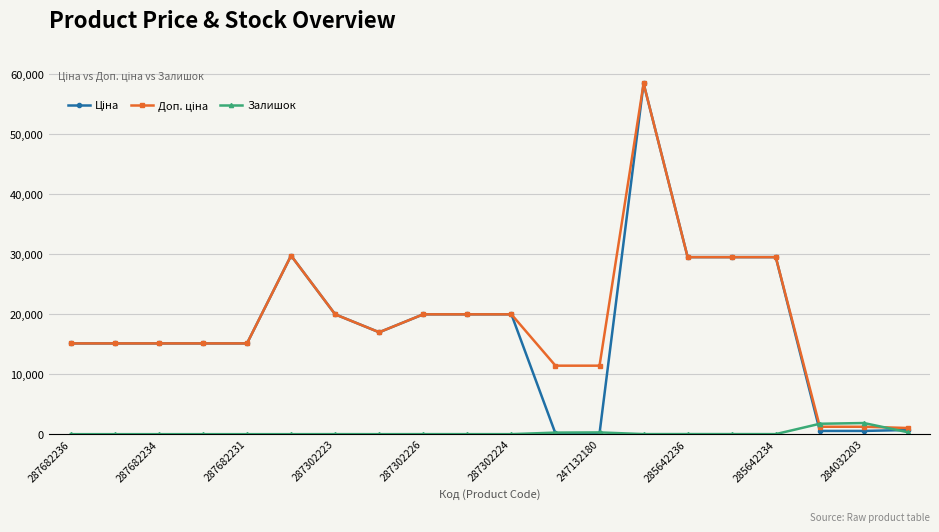

At how many categories does at least one series exceed 17948?

9